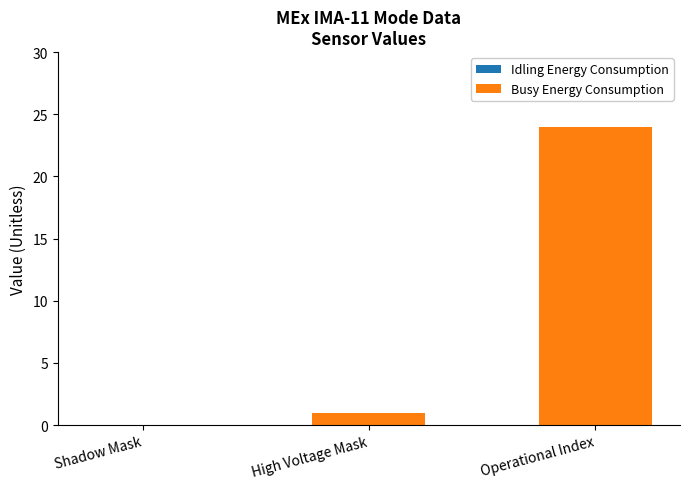

Reading left to right, extract all data points from this chart.

Shadow Mask=0	High Voltage Mask=1	Operational Index=24